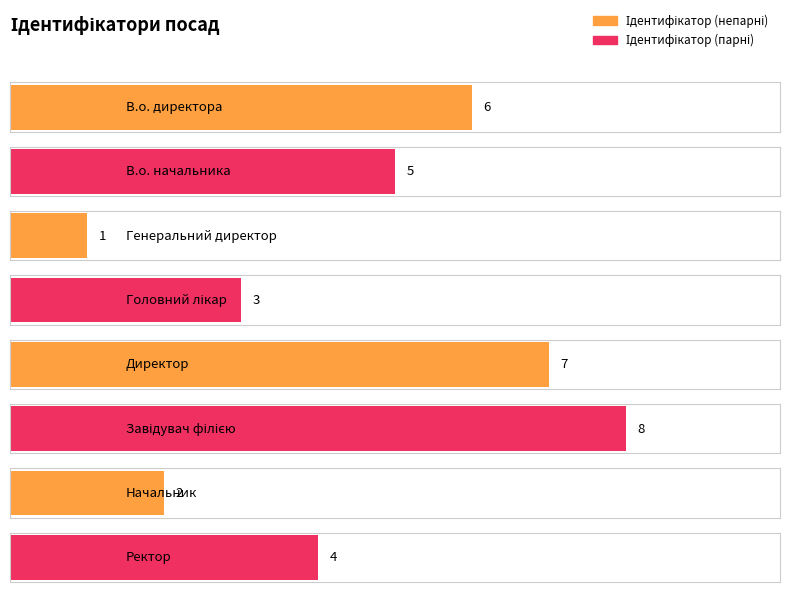

What is the sum of all values?

36